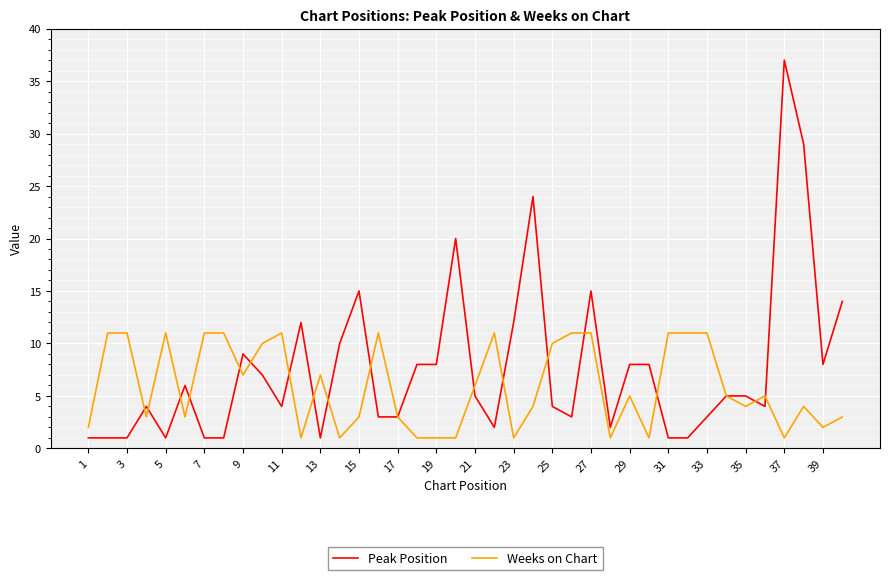

How many Weeks on Chart values are between 2 and 11?

31